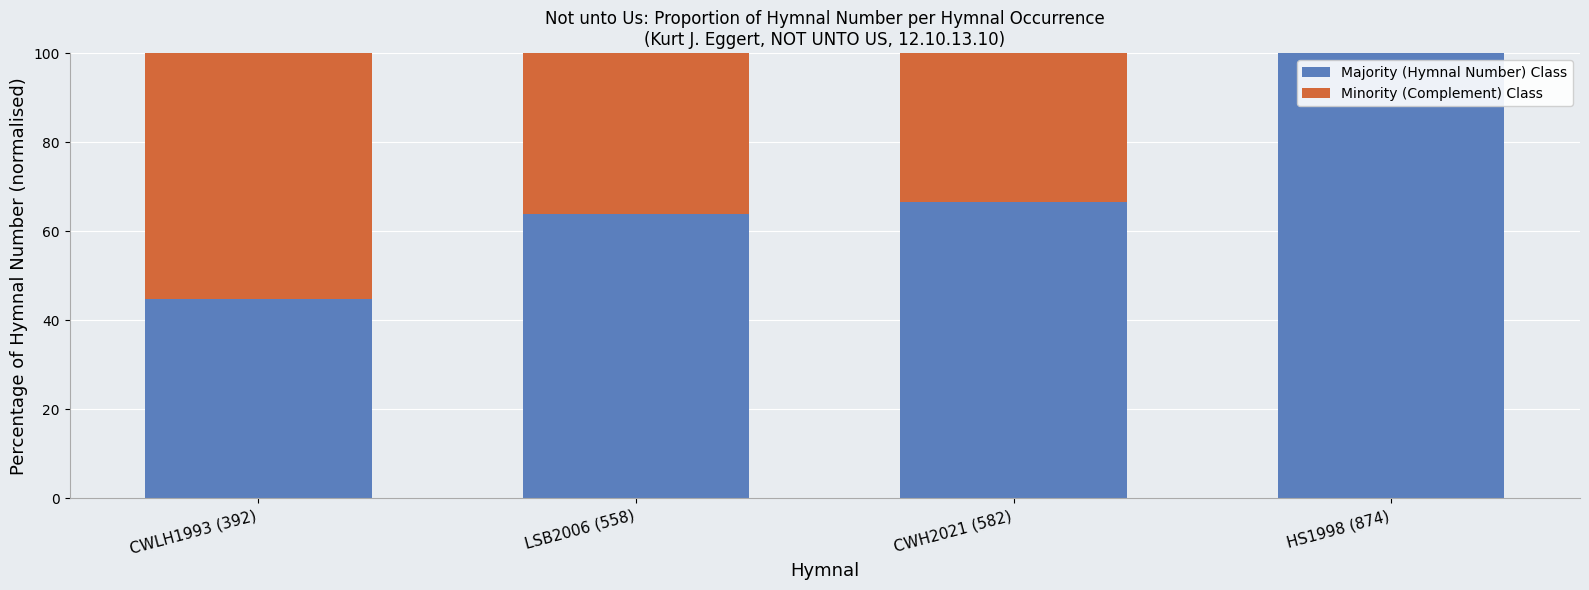

The Majority (Hymnal Number) Class series shows 44.6 at LSB2006 (558). True or false?

False